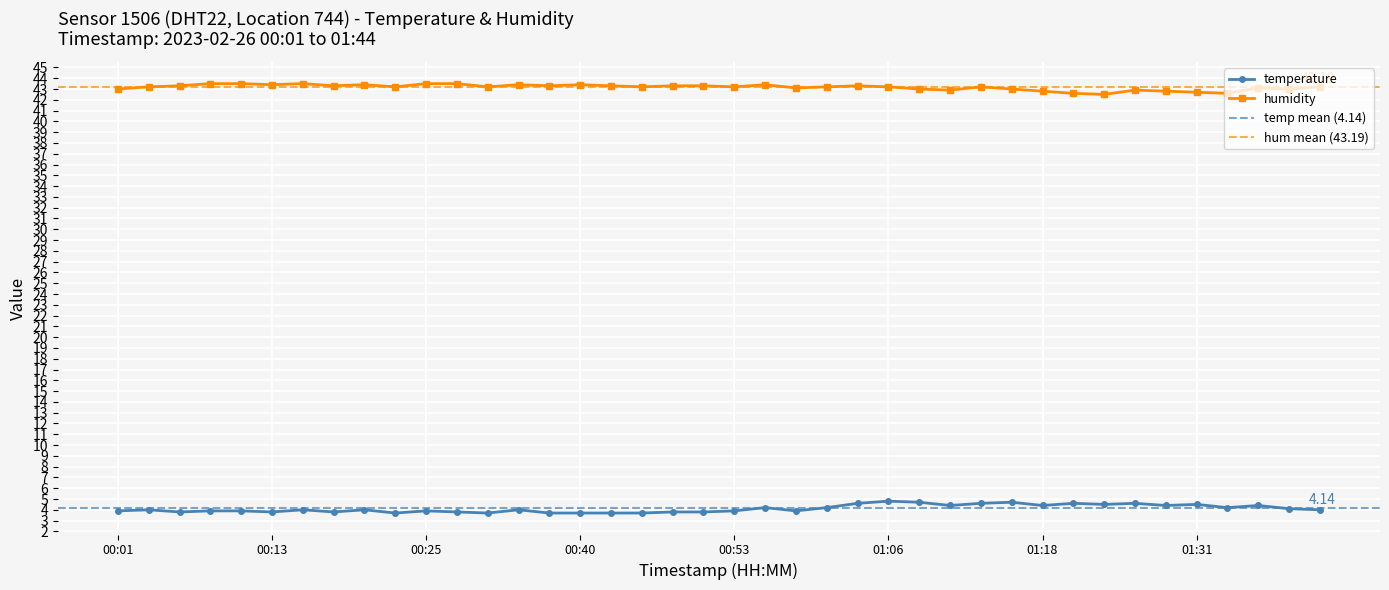

List the labels in order of temperature value, largest first.

01:06, 01:08, 01:16, 01:03, 01:13, 01:21, 01:26, 01:23, 01:31, 01:11, 01:18, 01:28, 01:36, 00:56, 01:01, 01:34, 01:39, 00:03, 00:15, 00:20, 00:33, 01:44, 00:01, 00:08, 00:10, 00:25, 00:53, 00:58, 00:05, 00:13, 00:18, 00:28, 00:48, 00:50, 00:23, 00:30, 00:35, 00:40, 00:43, 00:45